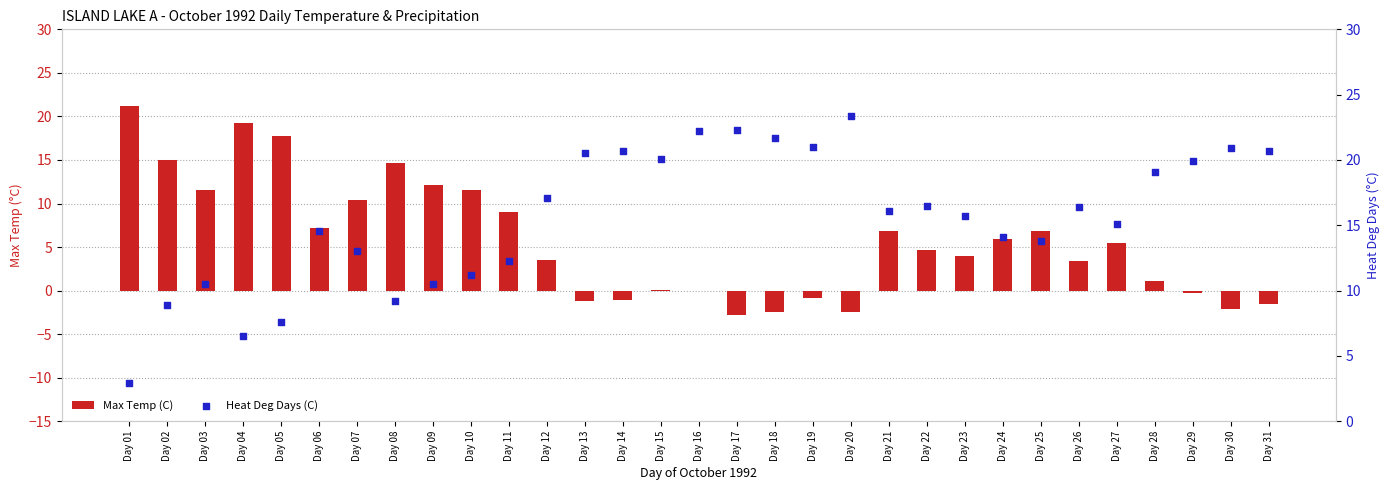

Which series has the largest Y range (max minus min)?

Max Temp (C)